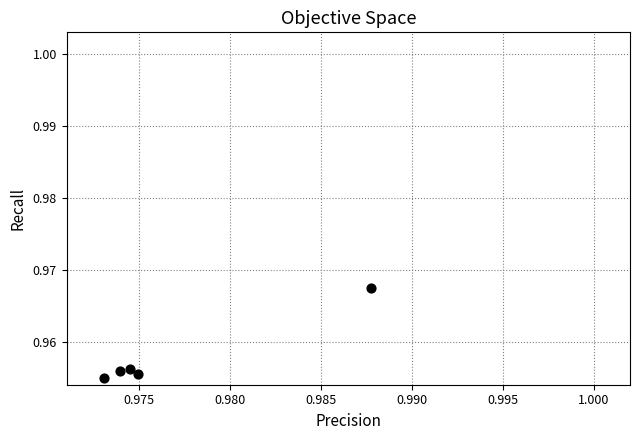

How many points are shown in the scatter plot?

5